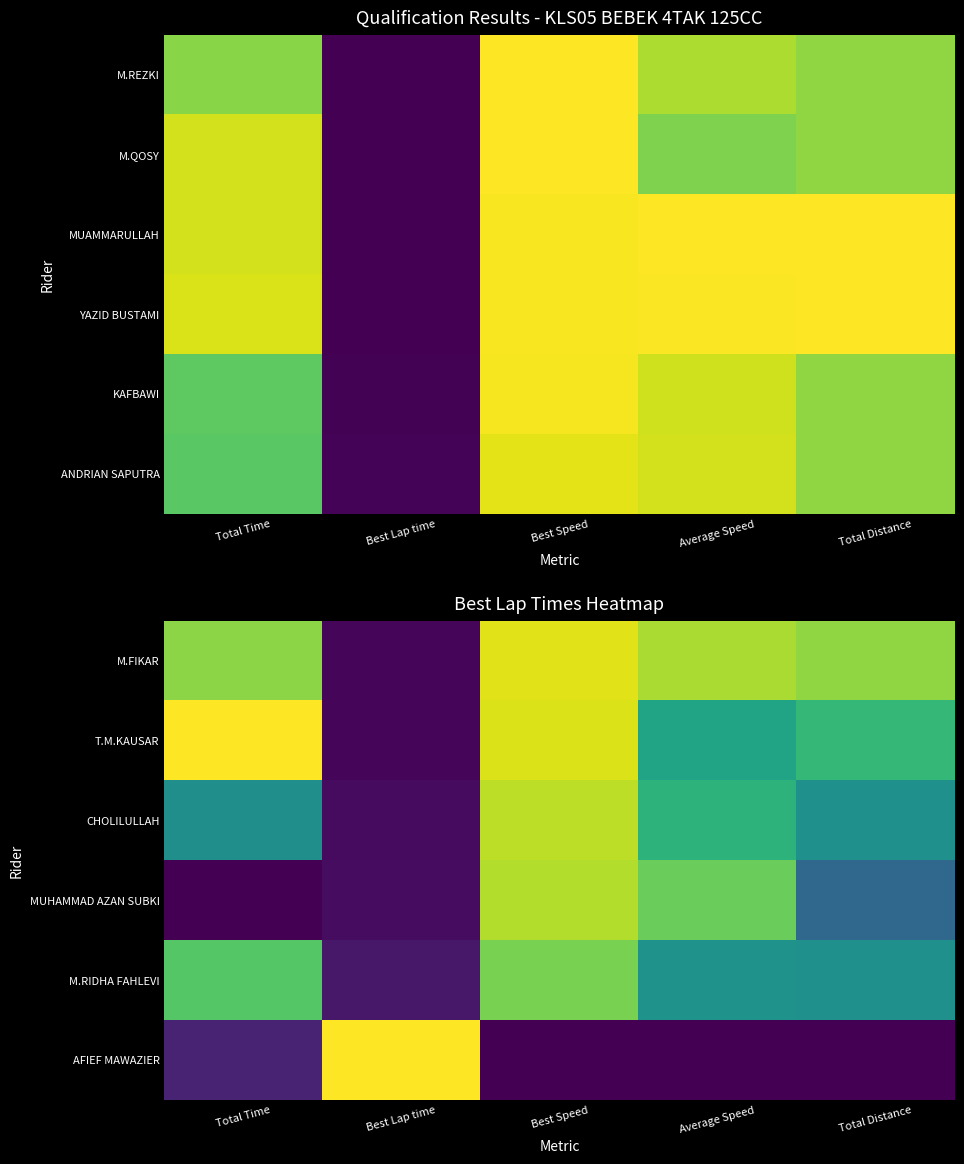

At which label is CHOLILULLAH closest to 0?

Best Lap time